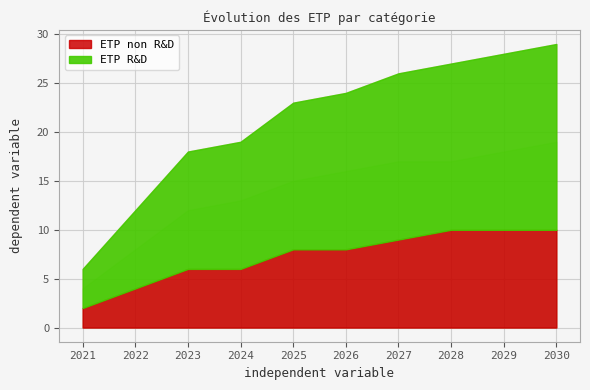

Reading right to left, extract all data points from this chart.

ETP total: 29	28	27	26	24	23	19	18	12	6
ETP non R&D: 10	10	10	9	8	8	6	6	4	2
ETP R&D: 19	18	17	17	16	15	13	12	8	4